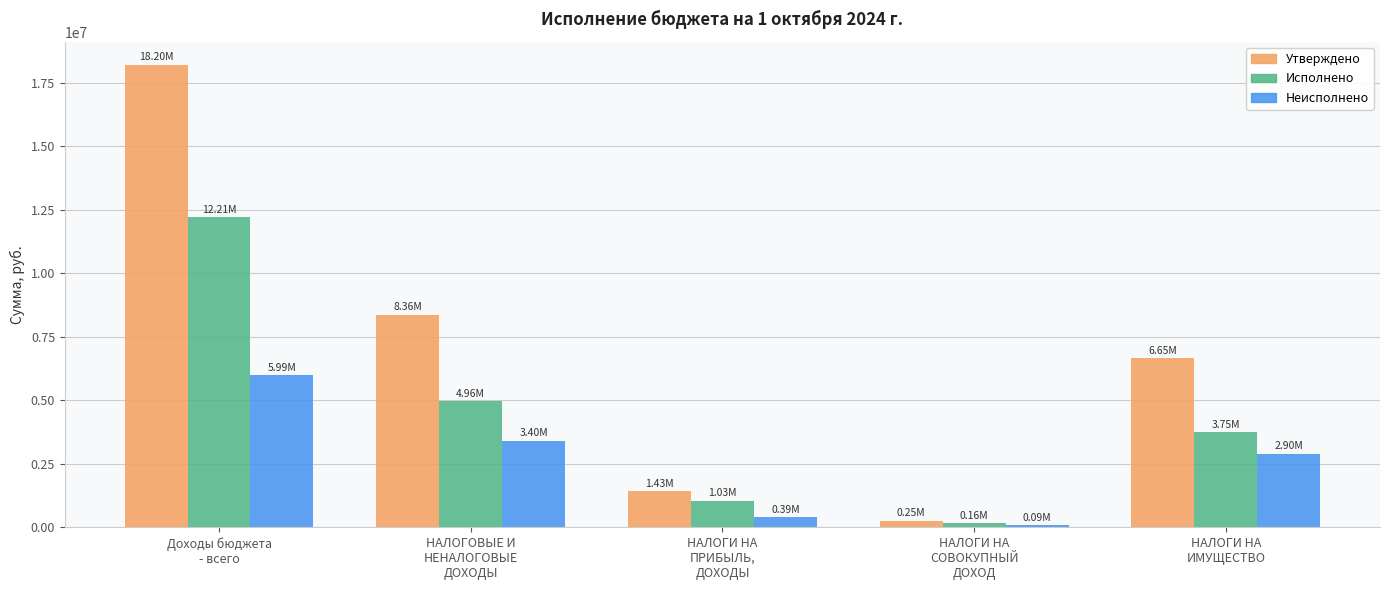

Which series has the widest spread of values?

Утверждено